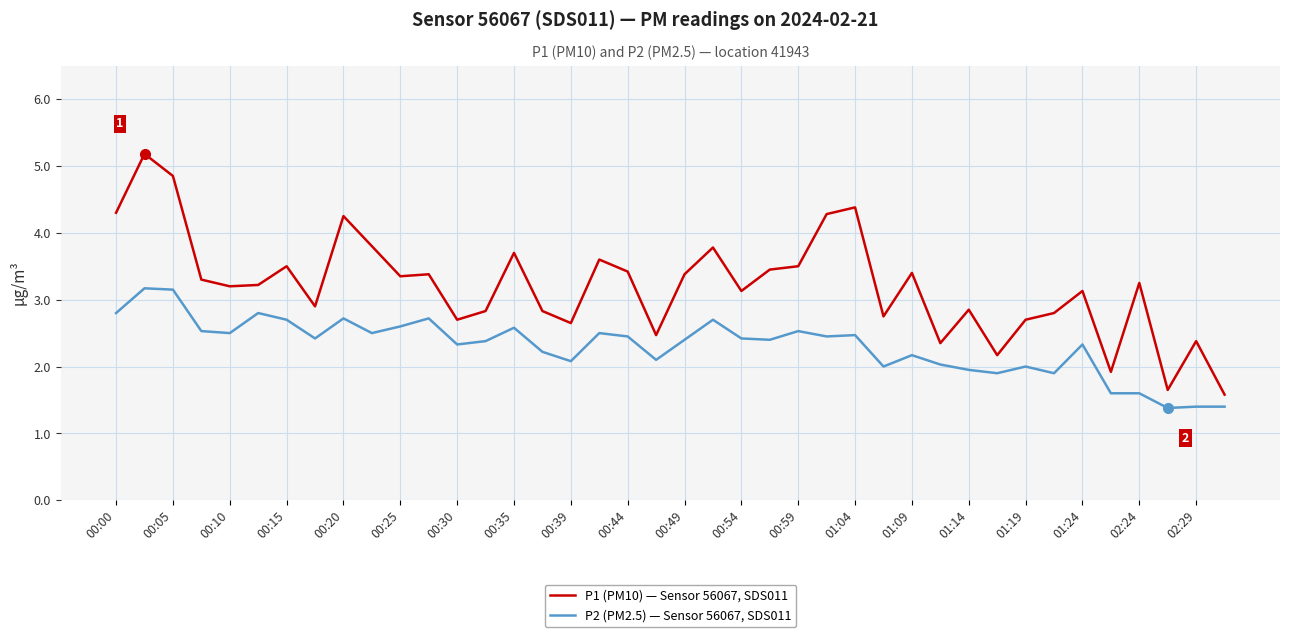

Which series has the largest range (max minus min)?

P1 (PM10) — Sensor 56067, SDS011